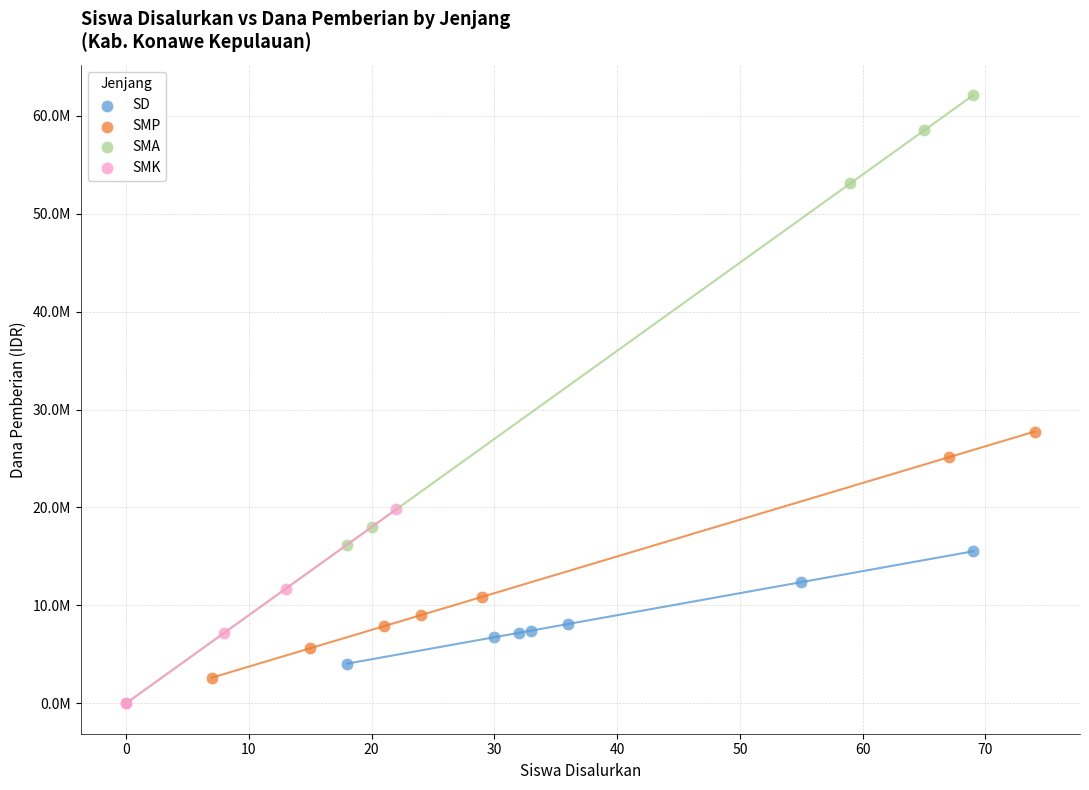

Which series reaches the maximum Y coordinate?

SMA